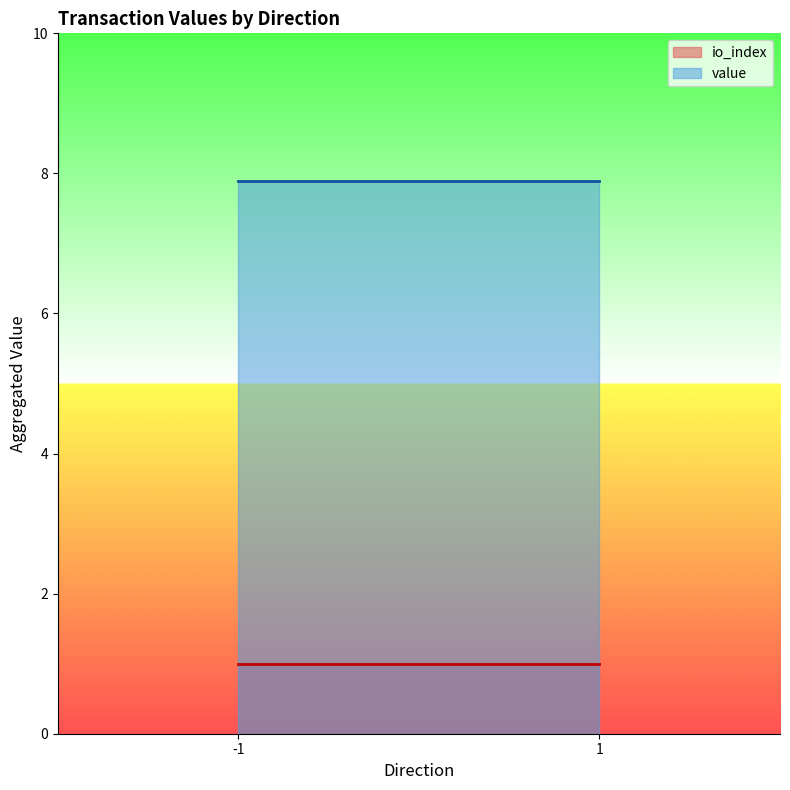

Rank the series by their maximum value, from lowest to highest.

io_index, value